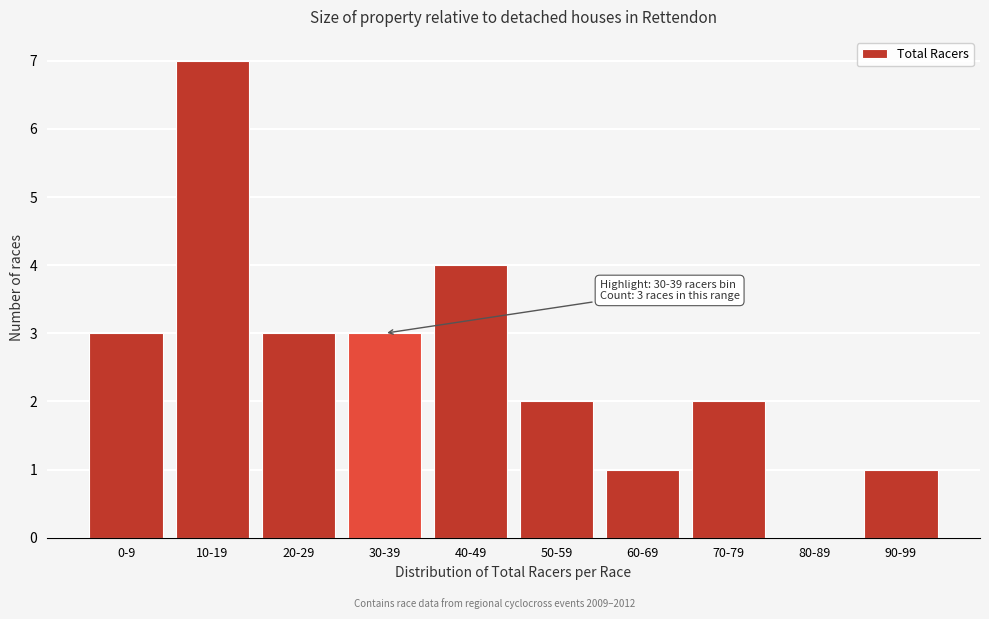

Reading left to right, transcribe all the data shown in this chart.

0-9=3	10-19=7	20-29=3	30-39=3	40-49=4	50-59=2	60-69=1	70-79=2	80-89=0	90-99=1